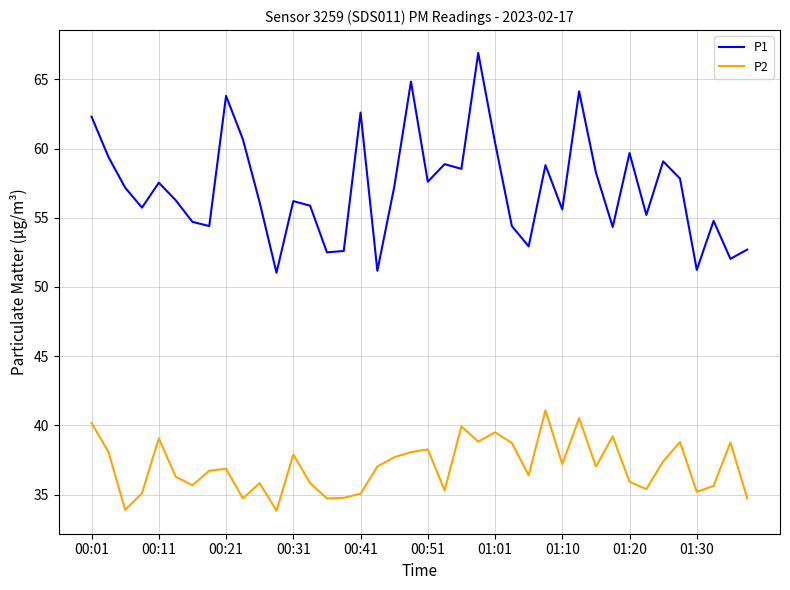

Which series has the largest total across all categories?

P1